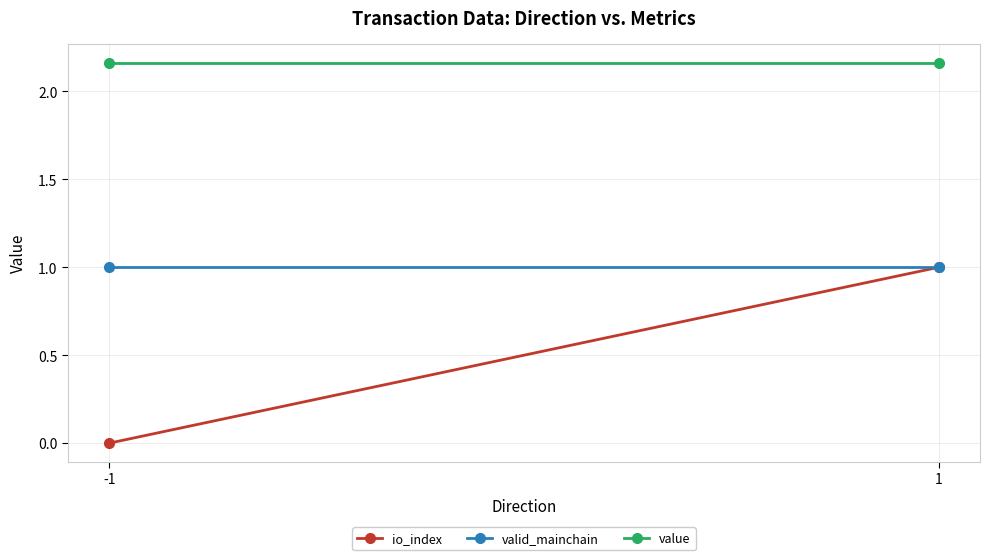

Rank the series at -1 from lowest to highest value.

io_index, valid_mainchain, value